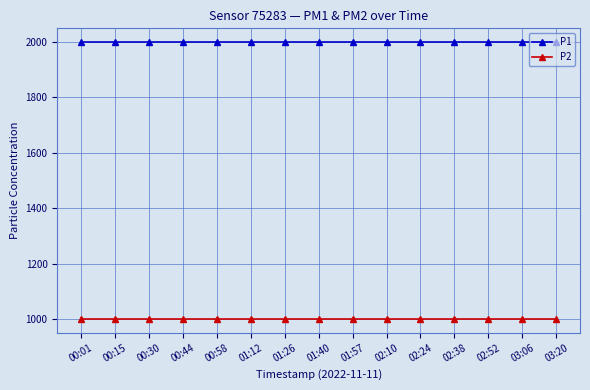

Reading left to right, list all the values displayed in this chart.

P1: 00:01=1999.9	00:15=1999.9	00:30=1999.9	00:44=1999.9	00:58=1999.9	01:12=1999.9	01:26=1999.9	01:40=1999.9	01:57=1999.9	02:10=1999.9	02:24=1999.9	02:38=1999.9	02:52=1999.9	03:06=1999.9	03:20=1999.9
P2: 00:01=999.9	00:15=999.9	00:30=999.9	00:44=999.9	00:58=999.9	01:12=999.9	01:26=999.9	01:40=999.9	01:57=999.9	02:10=999.9	02:24=999.9	02:38=999.9	02:52=999.9	03:06=999.9	03:20=999.9